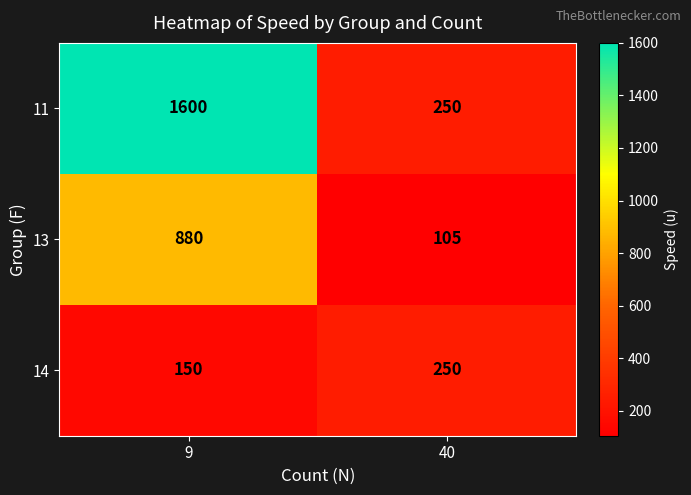

Reading left to right, what are all the values shown in this chart?

11: 9=1600	40=250
13: 9=880	40=105
14: 9=150	40=250